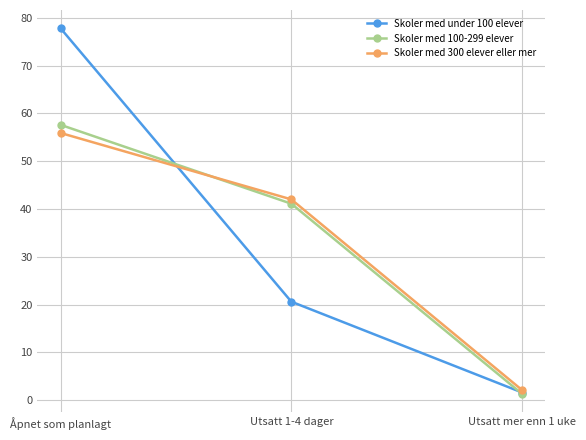

The Skoler med under 100 elever series shows 20.6 at Utsatt 1-4 dager. True or false?

True